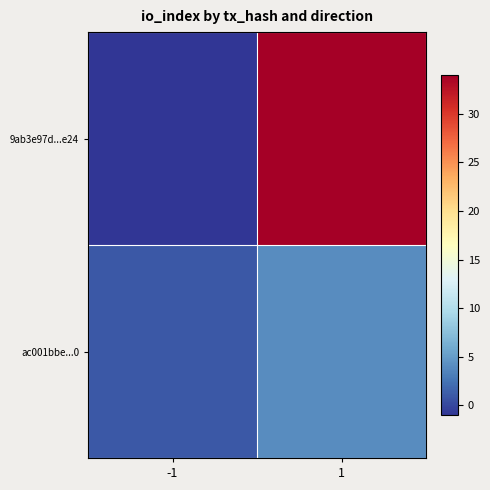

How many series are shown in this chart?

2